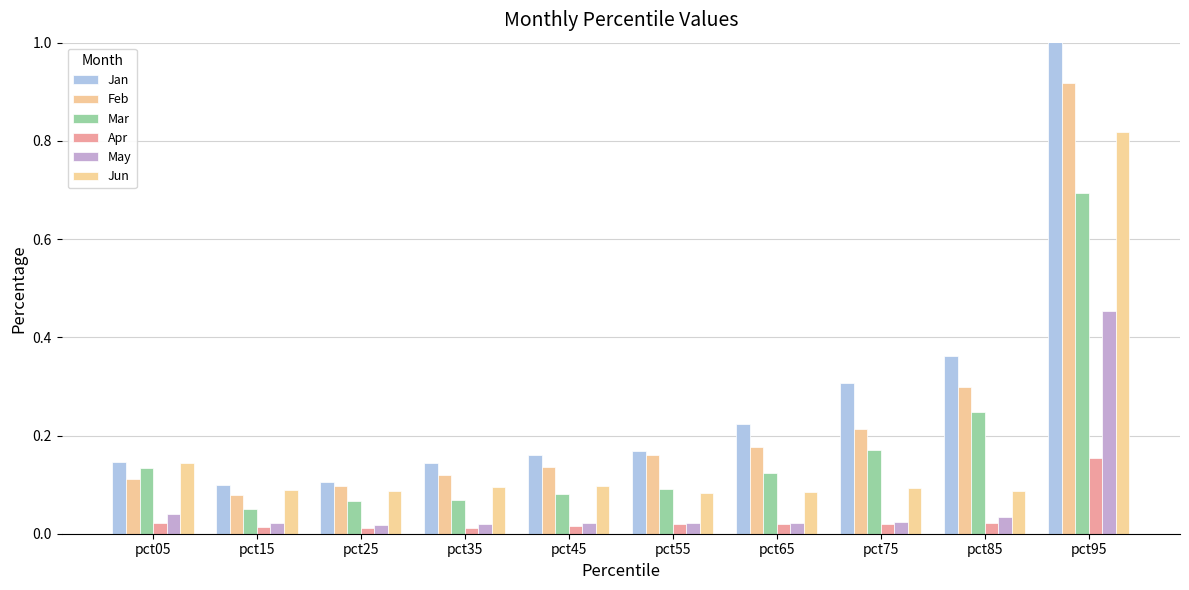

True or false: May has a value of 0.0 at pct35.

True